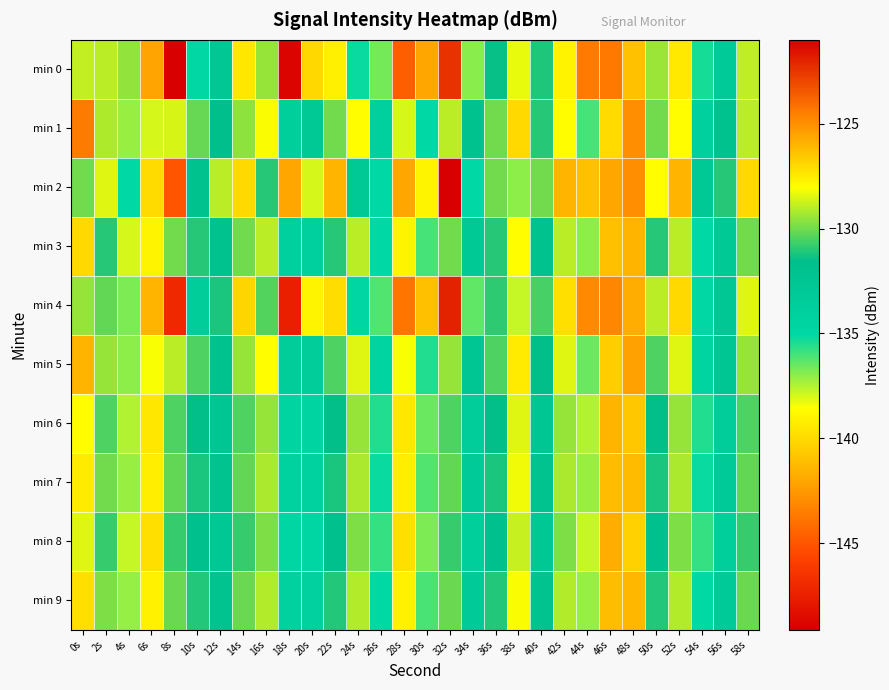

Reading right to left, extract all data points from this chart.

min 0: 58s=-128.9	56s=-133.2	54s=-135.4	52s=-127.5	50s=-129.4	48s=-126.3	46s=-143.7	44s=-143.7	42s=-127.7	40s=-131.1	38s=-138.3	36s=-131.4	34s=-136.9	32s=-122.5	30s=-142.0	28s=-144.6	26s=-136.7	24s=-135.2	22s=-127.6	20s=-140.1	18s=-148.9	16s=-129.5	14s=-127.4	12s=-132.7	10s=-134.9	8s=-149.1	6s=-142.1	4s=-129.5	2s=-129.0	0s=-128.9
min 1: 58s=-129.0	56s=-132.0	54s=-134.0	52s=-128.0	50s=-130.0	48s=-125.0	46s=-140.0	44s=-136.0	42s=-128.0	40s=-131.0	38s=-127.0	36s=-130.0	34s=-132.0	32s=-129.0	30s=-135.0	28s=-138.0	26s=-134.0	24s=-128.0	22s=-130.0	20s=-133.0	18s=-133.7	16s=-128.1	14s=-129.6	12s=-131.6	10s=-130.2	8s=-128.6	6s=-138.0	4s=-137.2	2s=-129.2	0s=-124.4
min 2: 58s=-127.0	56s=-131.0	54s=-133.0	52s=-126.0	50s=-128.0	48s=-125.0	46s=-142.0	44s=-141.0	42s=-126.0	40s=-130.0	38s=-137.0	36s=-130.0	34s=-135.0	32s=-121.0	30s=-139.0	28s=-142.0	26s=-135.0	24s=-133.0	22s=-126.0	20s=-138.0	18s=-142.0	16s=-131.0	14s=-127.0	12s=-129.0	10s=-132.0	8s=-145.0	6s=-140.0	4s=-135.0	2s=-128.5	0s=-130.0
min 3: 58s=-130.0	56s=-133.0	54s=-135.0	52s=-129.0	50s=-131.0	48s=-126.0	46s=-141.0	44s=-137.0	42s=-129.0	40s=-132.0	38s=-128.0	36s=-131.0	34s=-133.0	32s=-130.0	30s=-136.0	28s=-139.0	26s=-135.0	24s=-129.0	22s=-131.0	20s=-134.0	18s=-134.0	16s=-129.0	14s=-130.0	12s=-132.0	10s=-131.0	8s=-130.0	6s=-139.0	4s=-138.0	2s=-131.0	0s=-127.0
min 4: 58s=-128.5	56s=-132.7	54s=-134.9	52s=-127.0	50s=-129.0	48s=-125.8	46s=-143.2	44s=-143.1	42s=-127.2	40s=-130.6	38s=-137.8	36s=-130.9	34s=-136.4	32s=-122.0	30s=-141.0	28s=-143.8	26s=-136.2	24s=-134.7	22s=-127.1	20s=-139.0	18s=-147.5	16s=-130.4	14s=-126.9	12s=-131.2	10s=-133.5	8s=-147.0	6s=-141.5	4s=-136.8	2s=-130.2	0s=-129.5
min 5: 58s=-129.5	56s=-132.5	54s=-134.5	52s=-128.5	50s=-130.5	48s=-125.5	46s=-140.5	44s=-136.5	42s=-128.5	40s=-131.5	38s=-127.5	36s=-130.5	34s=-132.5	32s=-129.5	30s=-135.5	28s=-138.5	26s=-134.5	24s=-128.5	22s=-130.5	20s=-133.5	18s=-133.5	16s=-128.0	14s=-129.5	12s=-132.0	10s=-130.5	8s=-129.0	6s=-138.5	4s=-137.0	2s=-129.5	0s=-126.0
min 6: 58s=-130.5	56s=-133.5	54s=-135.5	52s=-129.5	50s=-131.5	48s=-126.5	46s=-141.5	44s=-137.5	42s=-129.5	40s=-132.5	38s=-128.5	36s=-131.5	34s=-133.5	32s=-130.5	30s=-136.5	28s=-139.5	26s=-135.5	24s=-129.5	22s=-131.5	20s=-134.5	18s=-134.5	16s=-129.5	14s=-130.5	12s=-132.5	10s=-131.5	8s=-130.5	6s=-139.5	4s=-137.5	2s=-130.5	0s=-128.0
min 7: 58s=-130.2	56s=-133.2	54s=-135.2	52s=-129.2	50s=-131.2	48s=-126.2	46s=-141.2	44s=-137.2	42s=-129.2	40s=-132.2	38s=-128.2	36s=-131.2	34s=-133.2	32s=-130.2	30s=-136.2	28s=-139.2	26s=-135.2	24s=-129.2	22s=-131.2	20s=-134.2	18s=-134.2	16s=-129.2	14s=-130.2	12s=-132.2	10s=-131.2	8s=-130.2	6s=-139.2	4s=-137.2	2s=-130.0	0s=-127.5
min 8: 58s=-130.8	56s=-133.8	54s=-135.8	52s=-129.8	50s=-131.8	48s=-126.8	46s=-141.8	44s=-137.8	42s=-129.8	40s=-132.8	38s=-128.8	36s=-131.8	34s=-133.8	32s=-130.8	30s=-136.8	28s=-139.8	26s=-135.8	24s=-129.8	22s=-131.8	20s=-134.8	18s=-134.8	16s=-129.8	14s=-130.8	12s=-132.8	10s=-131.8	8s=-130.8	6s=-139.8	4s=-137.8	2s=-130.8	0s=-128.5
min 9: 58s=-130.1	56s=-133.1	54s=-135.1	52s=-129.1	50s=-131.1	48s=-126.1	46s=-141.1	44s=-137.1	42s=-129.1	40s=-132.1	38s=-128.1	36s=-131.1	34s=-133.1	32s=-130.1	30s=-136.1	28s=-139.1	26s=-135.1	24s=-129.1	22s=-131.1	20s=-134.1	18s=-134.1	16s=-129.1	14s=-130.1	12s=-132.1	10s=-131.1	8s=-130.1	6s=-139.1	4s=-137.1	2s=-129.8	0s=-127.2